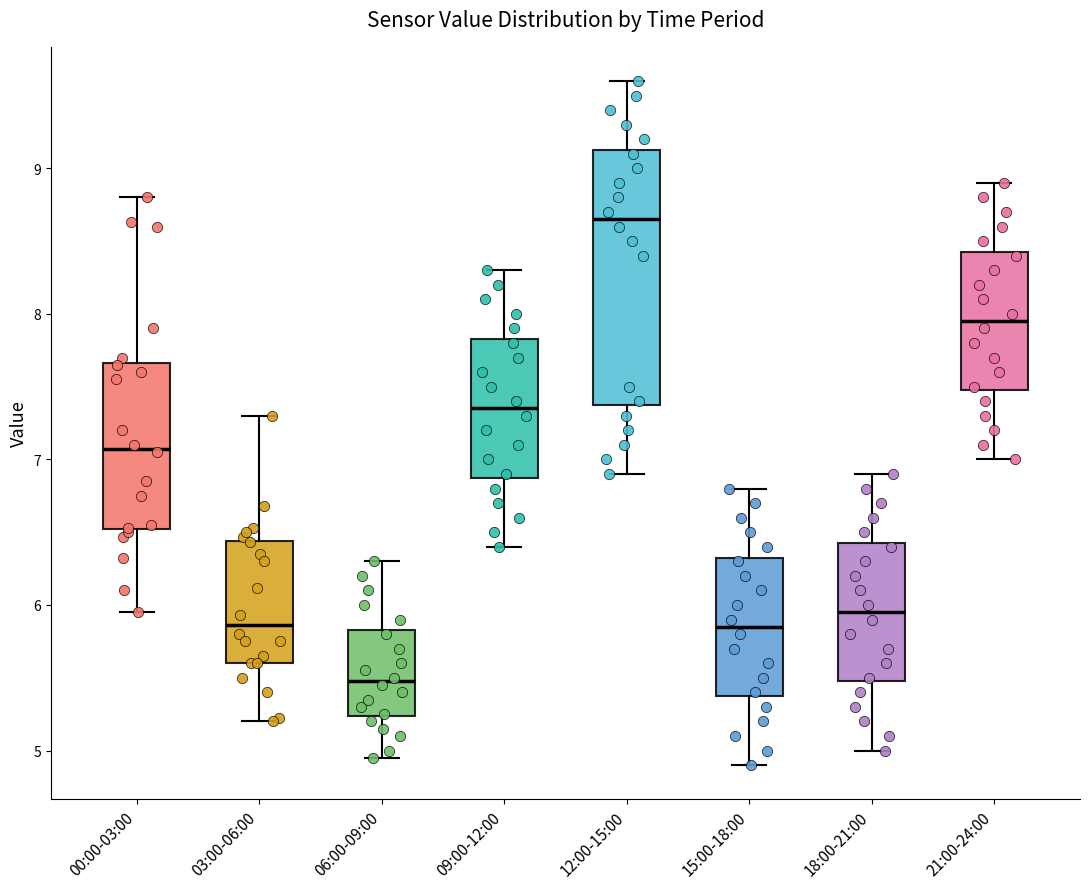

Reading left to right, read every box against the y-axis: the position of its median line, the range the box covers, and the ends of its whiskers. The values are not printed on the chart, so give them approximately, as read against the axis.

00:00-03:00: median 7.1, box 6.5 to 7.7, whiskers 6.0 to 8.8
03:00-06:00: median 5.9, box 5.6 to 6.4, whiskers 5.2 to 7.3
06:00-09:00: median 5.5, box 5.2 to 5.8, whiskers 5.0 to 6.3
09:00-12:00: median 7.4, box 6.9 to 7.8, whiskers 6.4 to 8.3
12:00-15:00: median 8.7, box 7.4 to 9.1, whiskers 6.9 to 9.6
15:00-18:00: median 5.9, box 5.4 to 6.3, whiskers 4.9 to 6.8
18:00-21:00: median 6.0, box 5.5 to 6.4, whiskers 5.0 to 6.9
21:00-24:00: median 8.0, box 7.5 to 8.4, whiskers 7.0 to 8.9